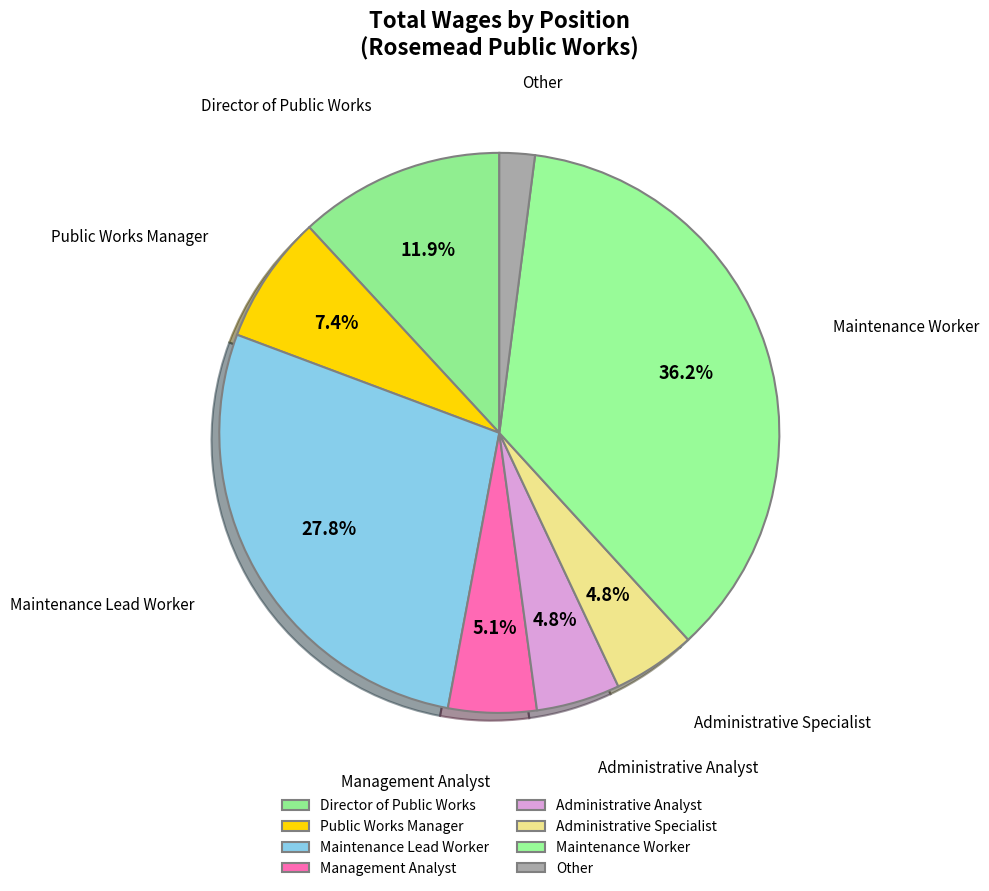

Rank the categories by value from highest to lowest.

Maintenance Worker, Maintenance Lead Worker, Director of Public Works, Public Works Manager, Management Analyst, Administrative Analyst, Administrative Specialist, Other